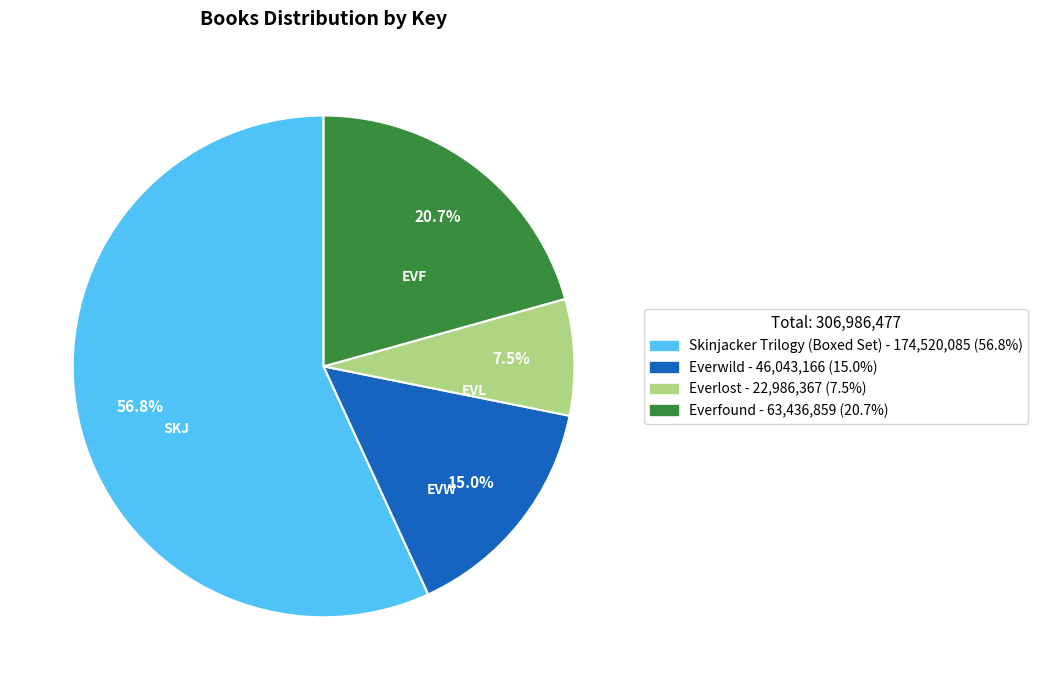

Count the number of slices in the pie.

4